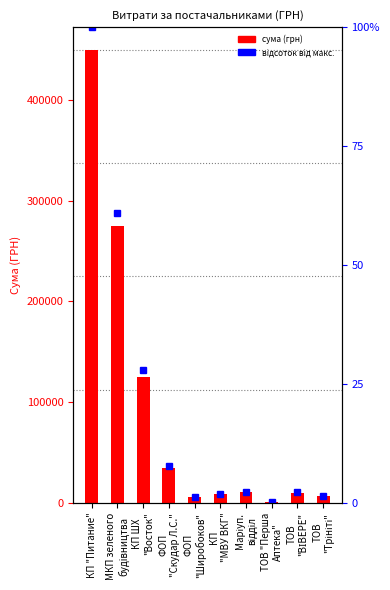

At which category is the sum across all series the highest?

КП "Питание"